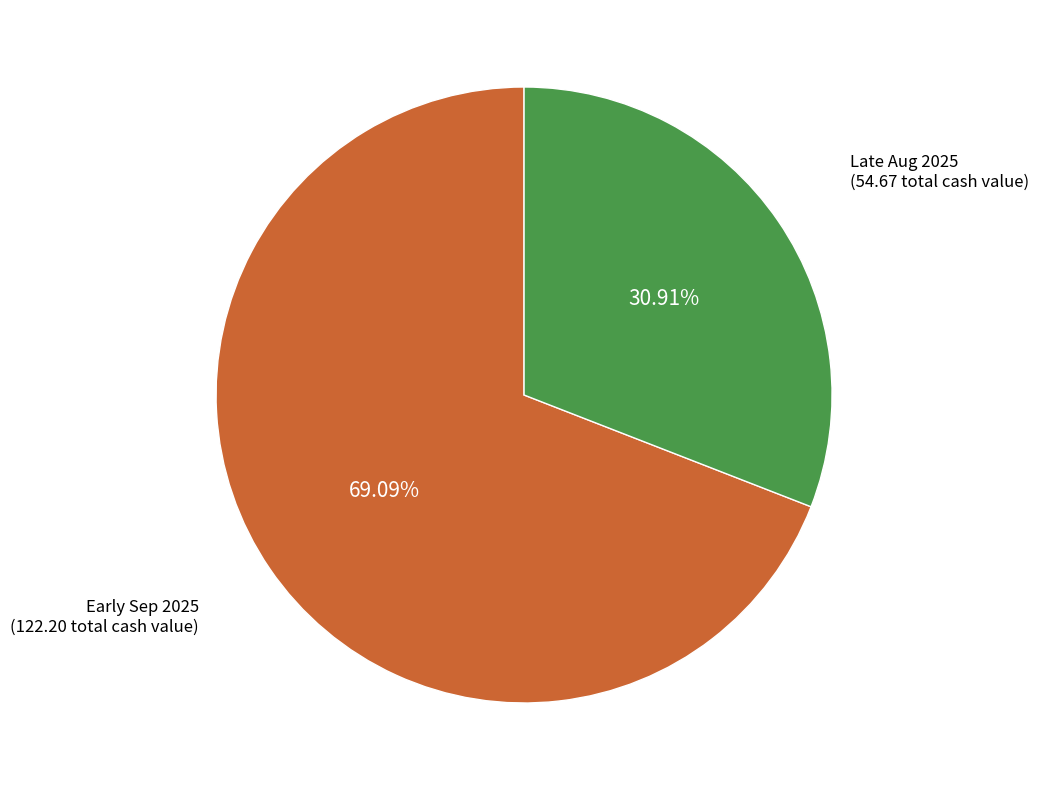

Count the number of slices in the pie.

2